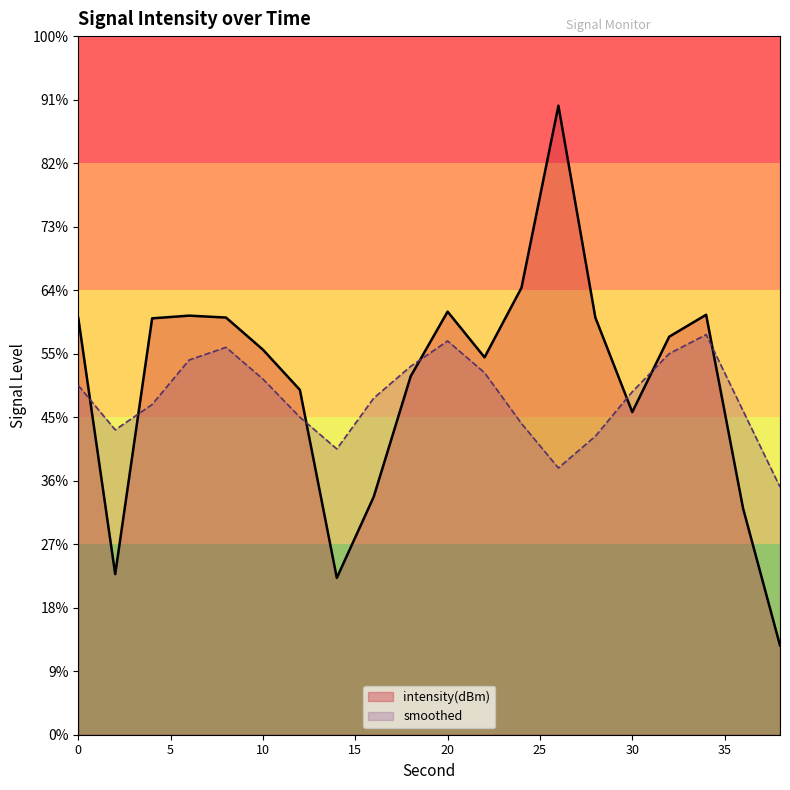

Is the value of smoothed at 10 greater than the value of intensity(dBm) at 34?

No